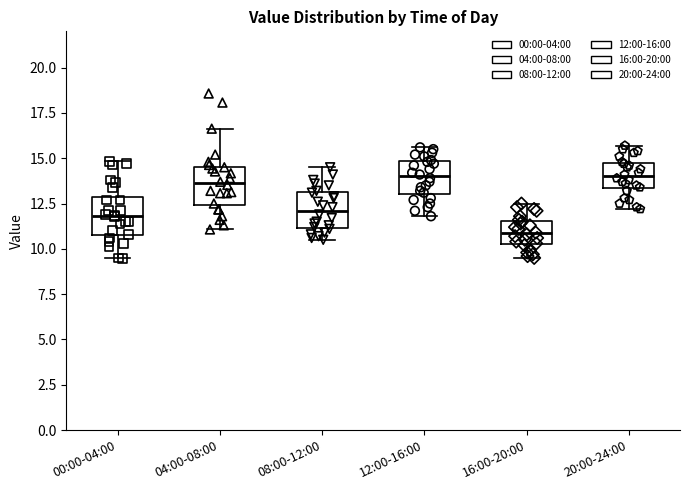

Where is the upper edge of the box for 16:00-20:00 on the y-axis? The values are not printed on the chart, so give them approximately, as read against the axis.

11.5